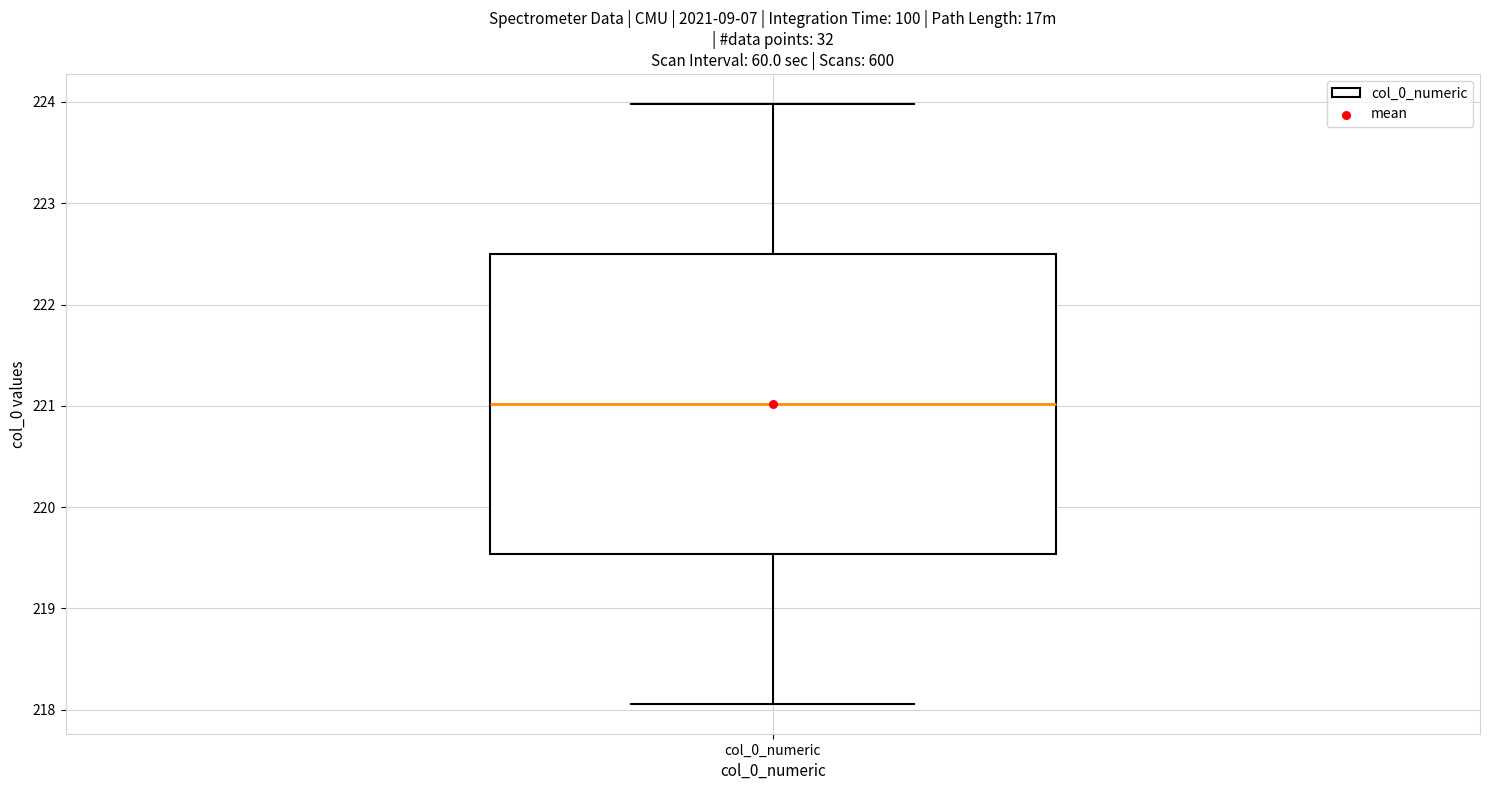

Read this box plot against the y-axis: the position of the median line, the range covered by the box, and the ends of both whiskers. The values are not printed on the chart, so give them approximately, as read against the axis.

median 221.0, box 219.5 to 222.5, whiskers 218.1 to 224.0